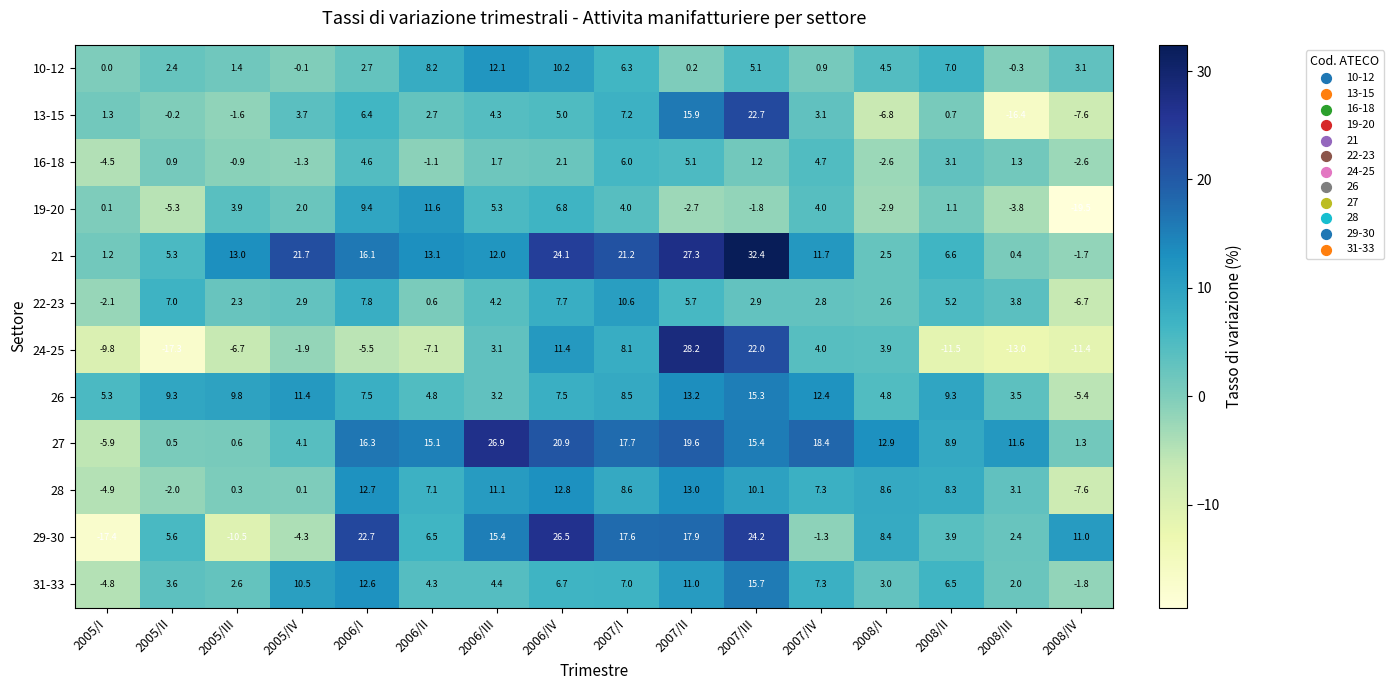

Is it true that 22-23 equals 3.6 at 2008/I?

False